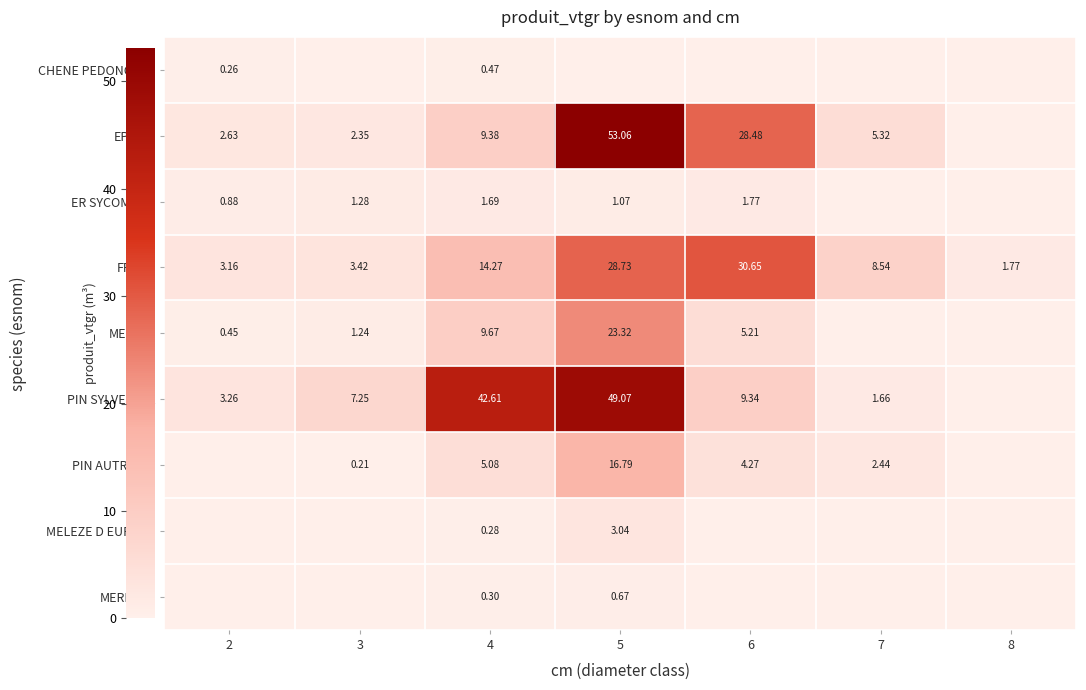

Is the value of PIN SYLVESTRE at 6 greater than the value of CHENE PEDONCULE at 4?

Yes